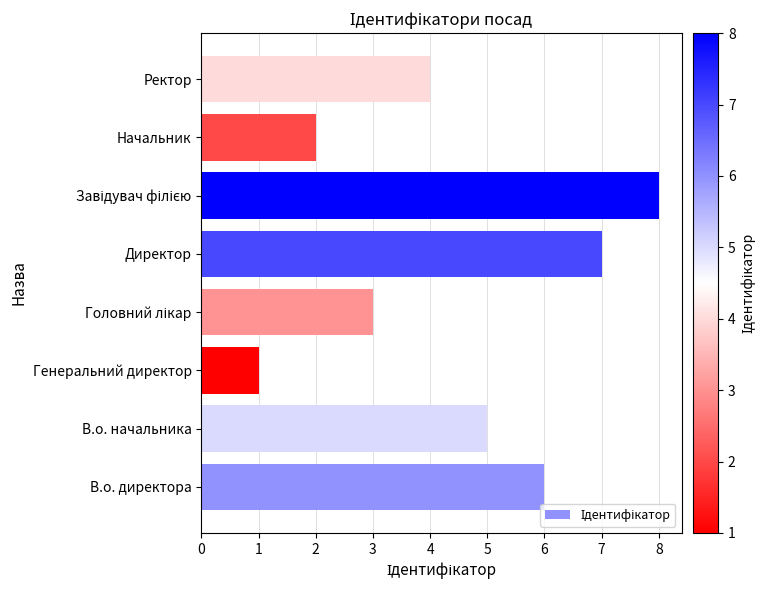

True or false: the data shows 6 at В.о. директора.

True